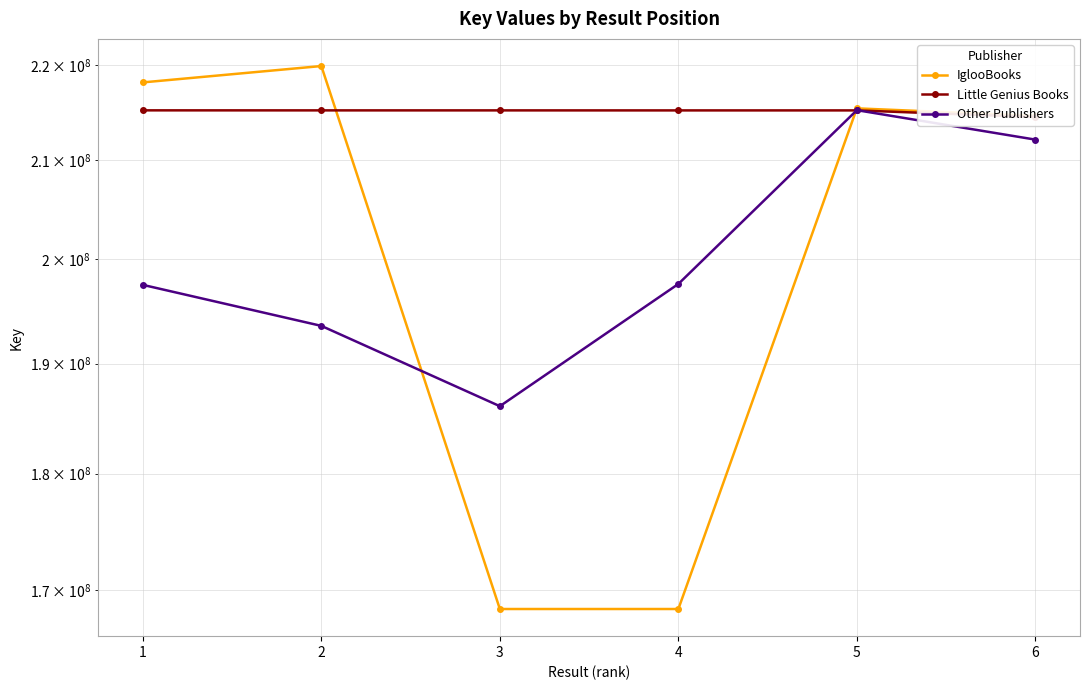

Reading left to right, list all the values displayed in this chart.

IglooBooks: 1=218168895	2=219930899	3=168402821	4=168402821	5=215402166	6=214607880
Little Genius Books: 1=215191524	2=215188088	3=215187733	4=215185342	5=215186173	6=214484057
Other Publishers: 1=197496740	2=193554980	3=186060729	4=197585241	5=215210288	6=212116802